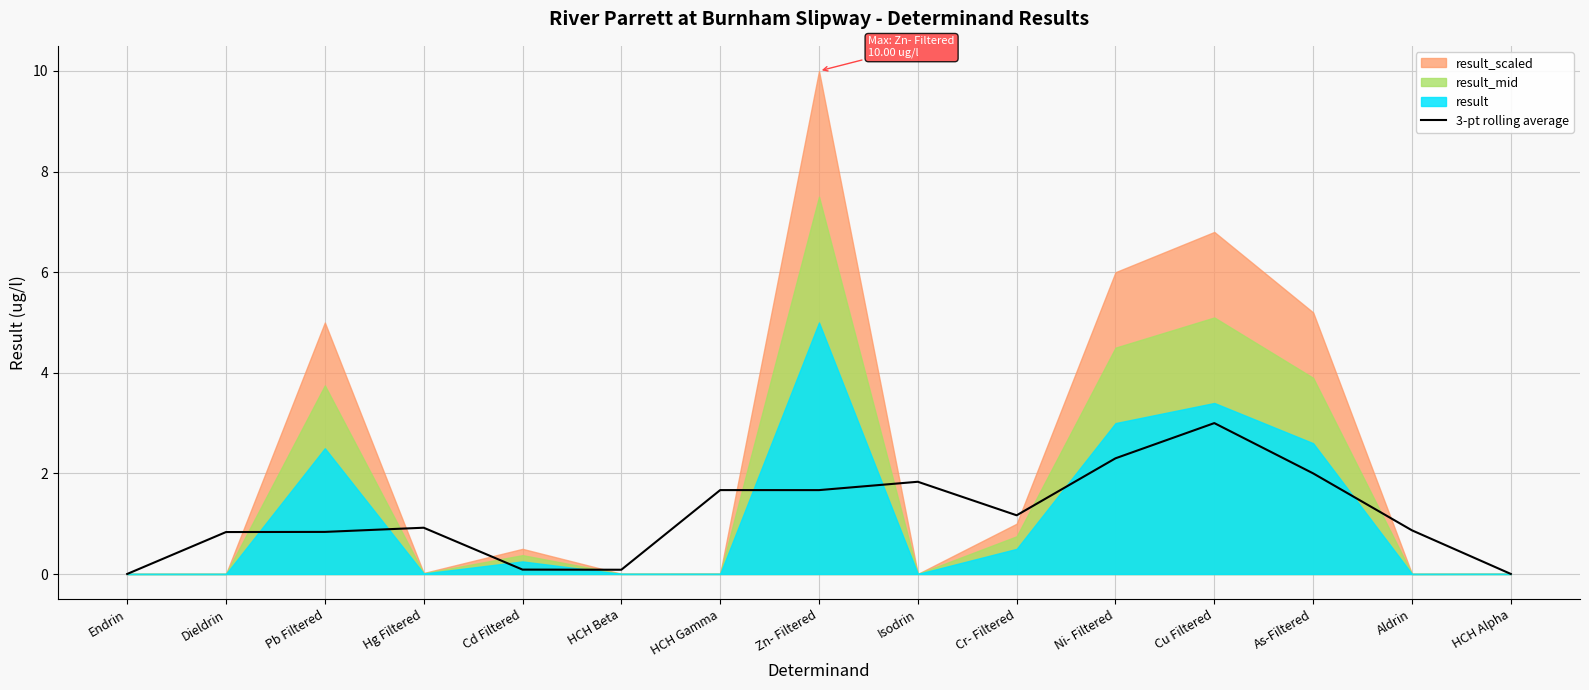

Reading right to left, transcribe all the data shown in this chart.

HCH Alpha=0.0	Aldrin=0.9	As-Filtered=2.0	Cu Filtered=3.0	Ni- Filtered=2.3	Cr- Filtered=1.2	Isodrin=1.8	Zn- Filtered=1.7	HCH Gamma=1.7	HCH Beta=0.1	Cd Filtered=0.1	Hg Filtered=0.9	Pb Filtered=0.8	Dieldrin=0.8	Endrin=0.0